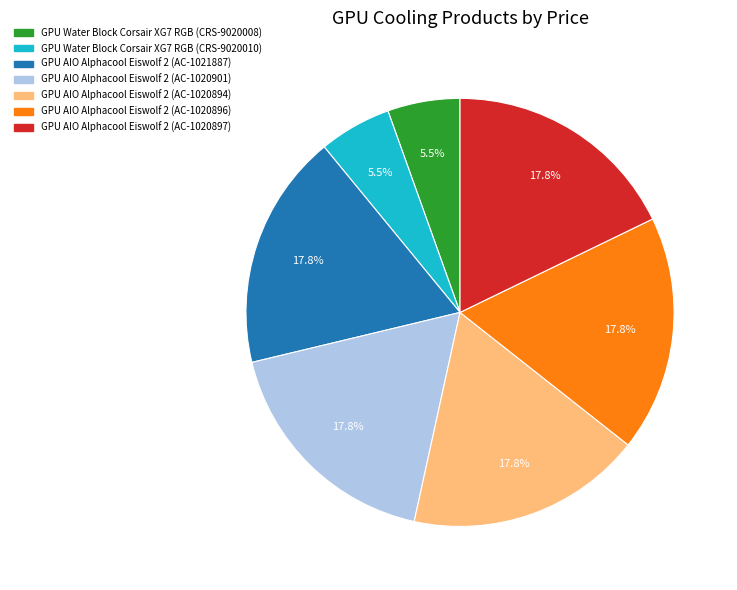

Is it true that GPU AIO Alphacool Eiswolf 2 (AC-1020894) is 24% of the pie?

False